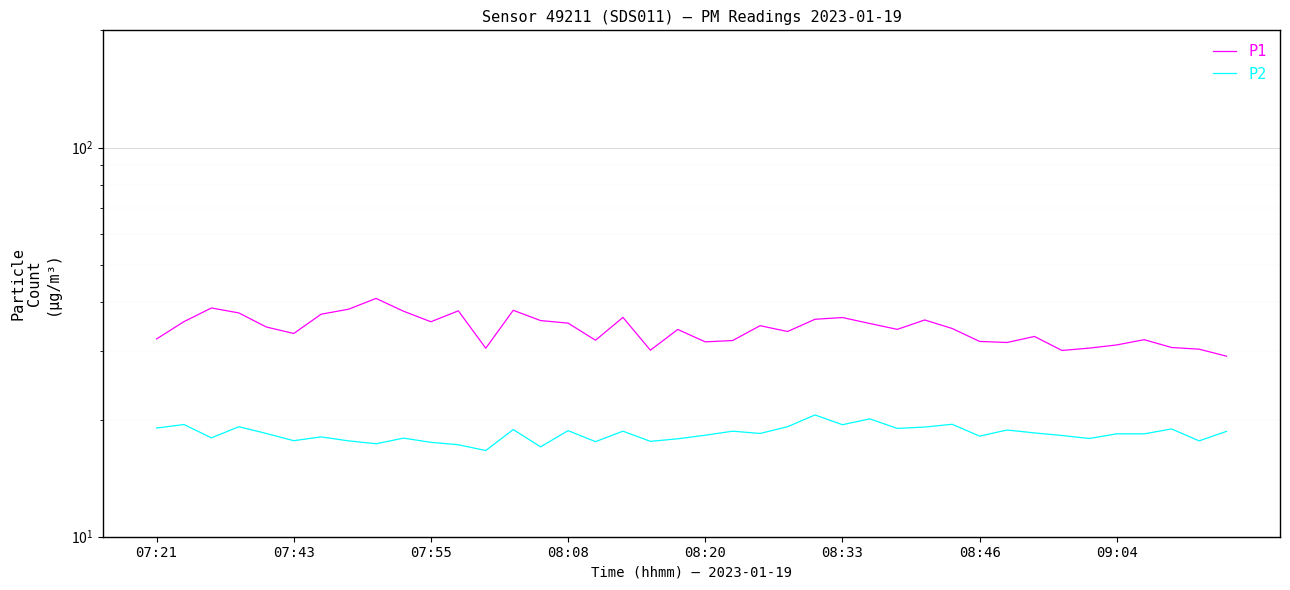

Which category has the lowest value in the P1 series?

39